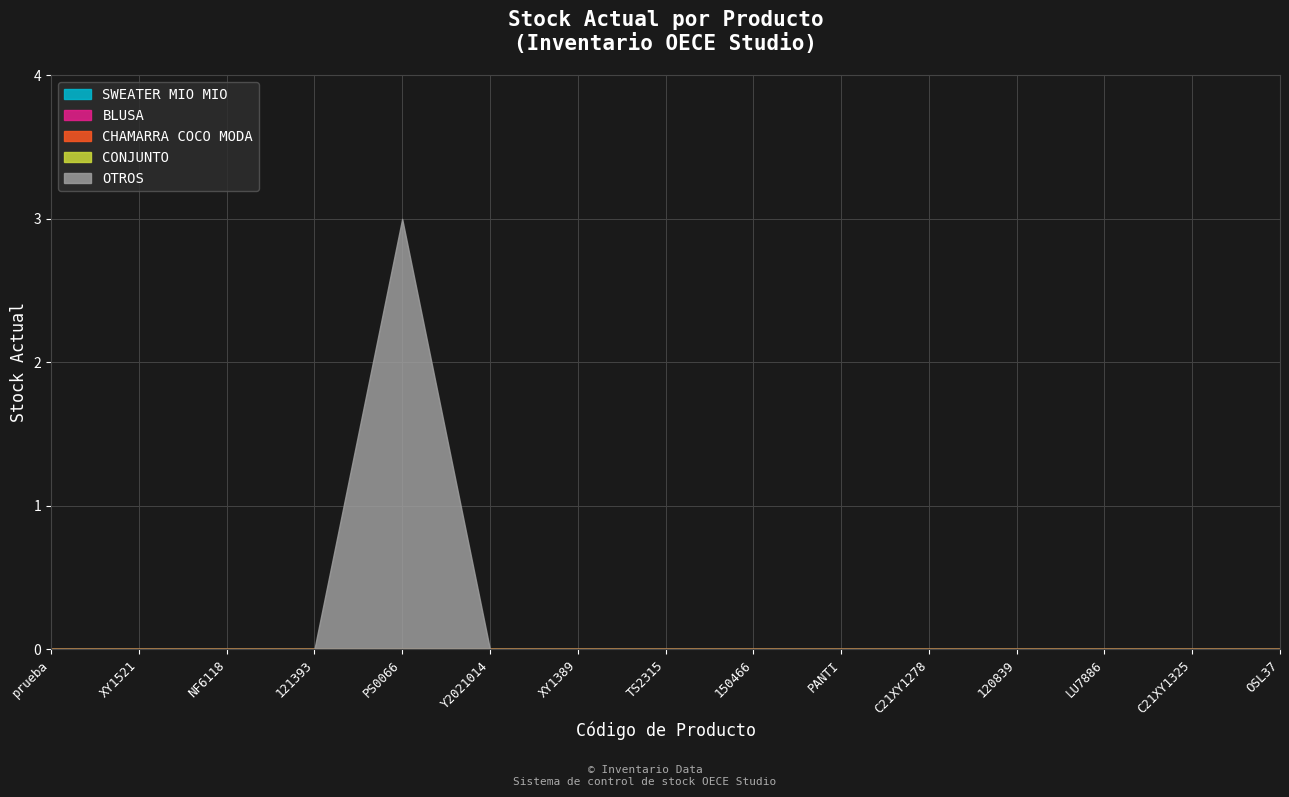

Reading left to right, list all the values displayed in this chart.

SWEATER MIO MIO: prueba=0	XY1521=0	NF6118=0	121393=0	PS0066=0	Y2021014=0	XY1389=0	TS2315=0	150466=0	PANTI=0	C21XY1278=0	120839=0	LU7886=0	C21XY1325=0	OSL37=0
BLUSA: prueba=0	XY1521=0	NF6118=0	121393=0	PS0066=0	Y2021014=0	XY1389=0	TS2315=0	150466=0	PANTI=0	C21XY1278=0	120839=0	LU7886=0	C21XY1325=0	OSL37=0
CHAMARRA COCO MODA: prueba=0	XY1521=0	NF6118=0	121393=0	PS0066=0	Y2021014=0	XY1389=0	TS2315=0	150466=0	PANTI=0	C21XY1278=0	120839=0	LU7886=0	C21XY1325=0	OSL37=0
CONJUNTO: prueba=0	XY1521=0	NF6118=0	121393=0	PS0066=0	Y2021014=0	XY1389=0	TS2315=0	150466=0	PANTI=0	C21XY1278=0	120839=0	LU7886=0	C21XY1325=0	OSL37=0
OTROS: prueba=0	XY1521=0	NF6118=0	121393=0	PS0066=3	Y2021014=0	XY1389=0	TS2315=0	150466=0	PANTI=0	C21XY1278=0	120839=0	LU7886=0	C21XY1325=0	OSL37=0